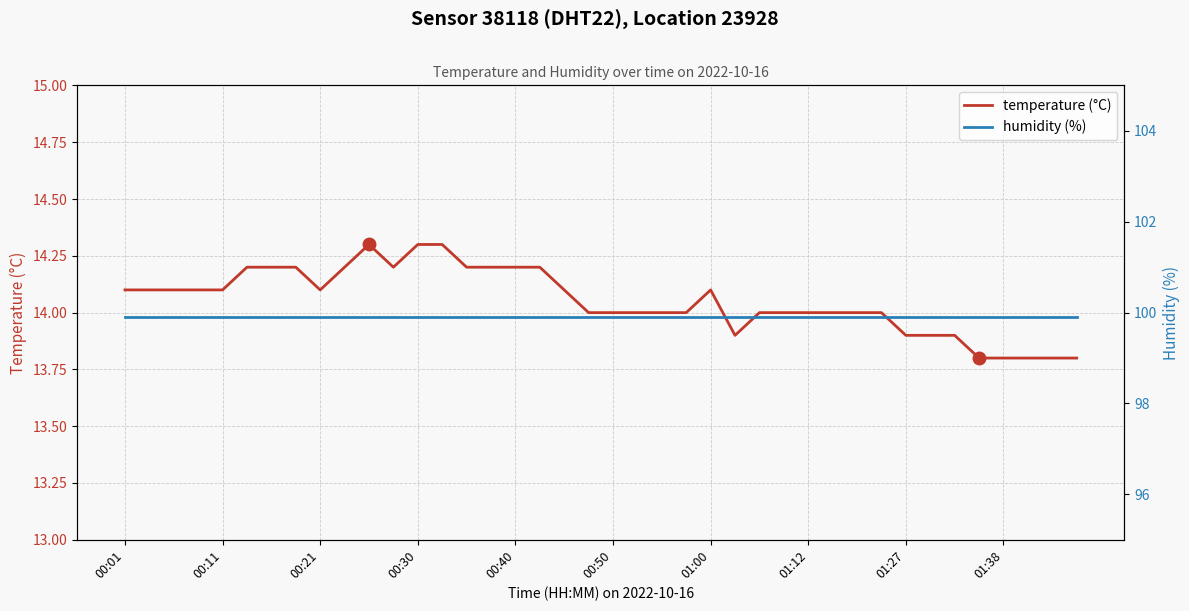

What is the label of the 6th point from the left?

00:50